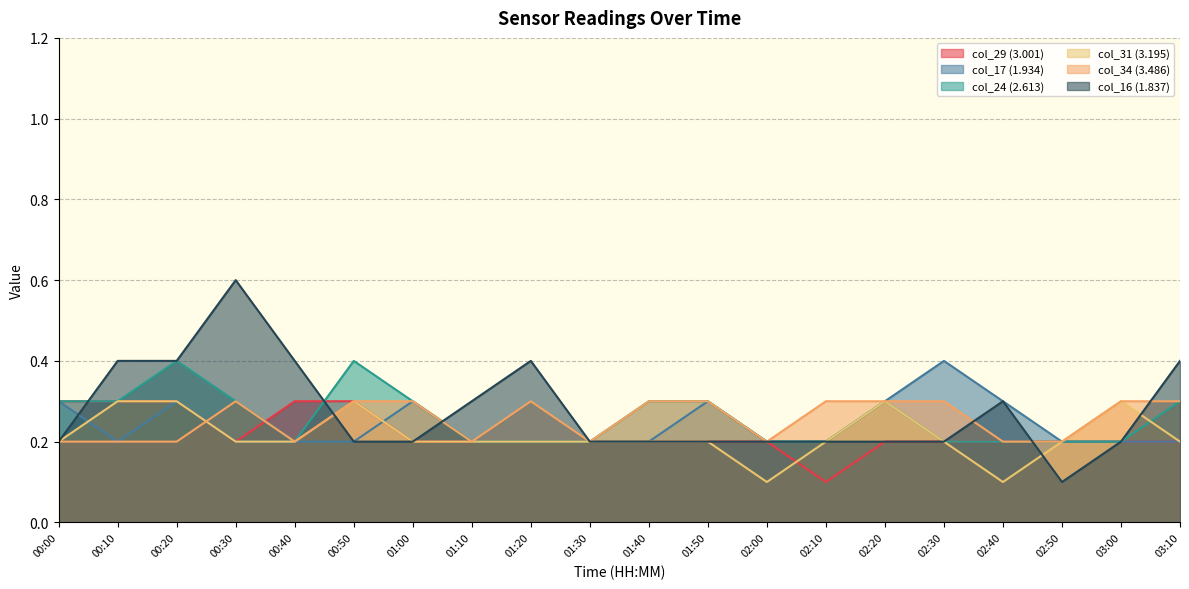

True or false: col_17 (1.934) has more than 1 points higher than both neighbors.

True